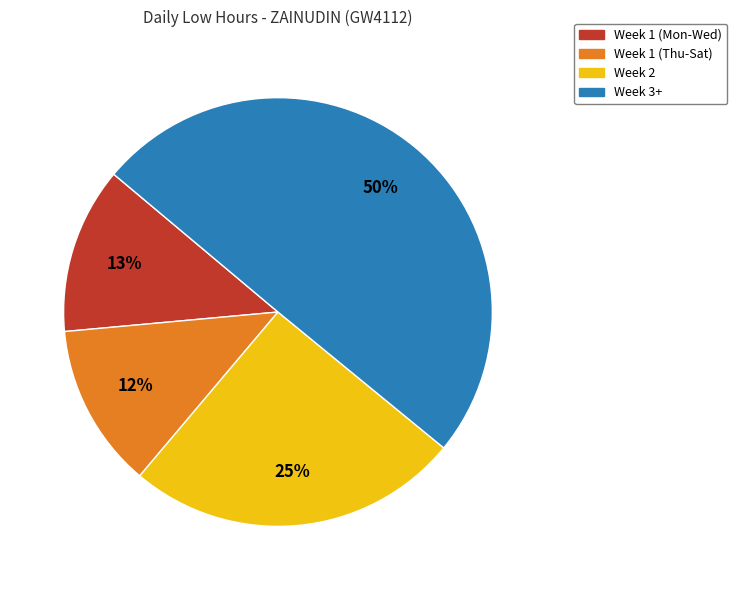

To the nearest percent, what is the average slice percentage?

25%